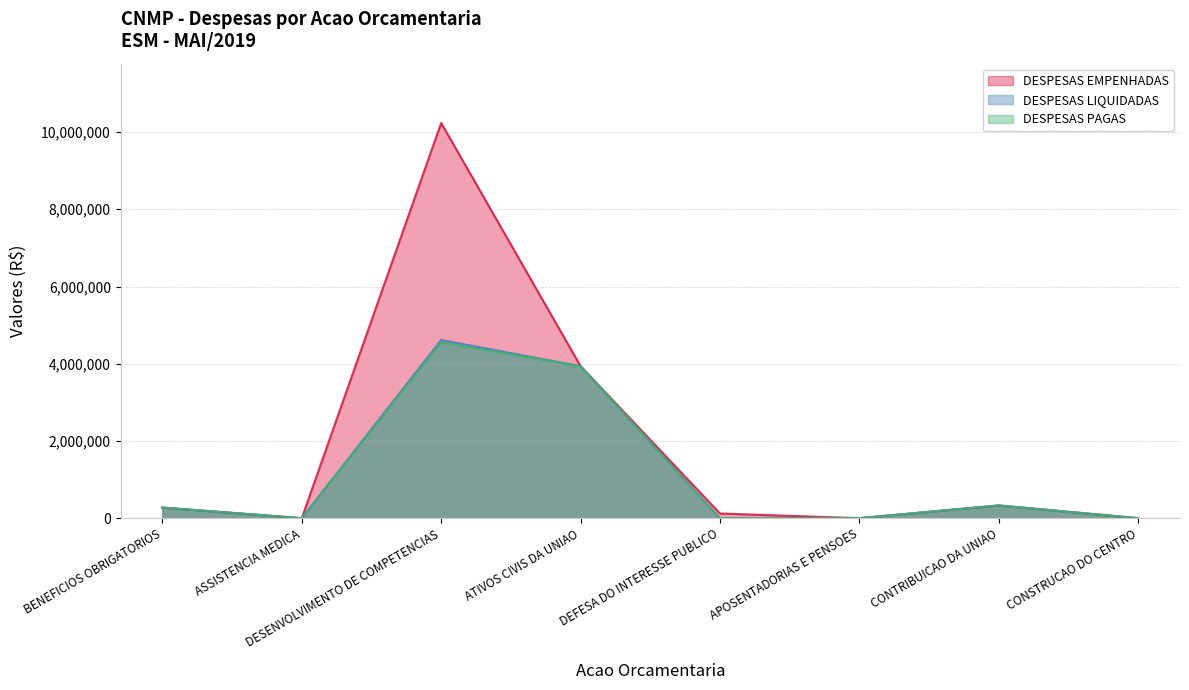

At which label does DESPESAS PAGAS reach its minimum?

ASSISTENCIA MEDICA